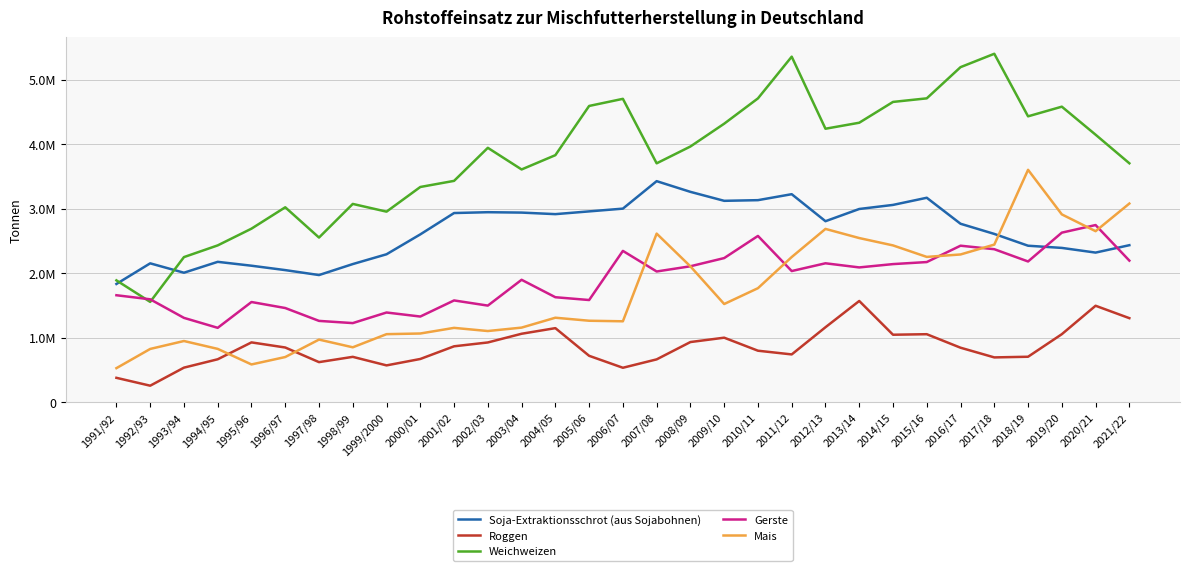

Is the value of Soja-Extraktionsschrot (aus Sojabohnen) at 2014/15 greater than the value of Gerste at 2014/15?

Yes